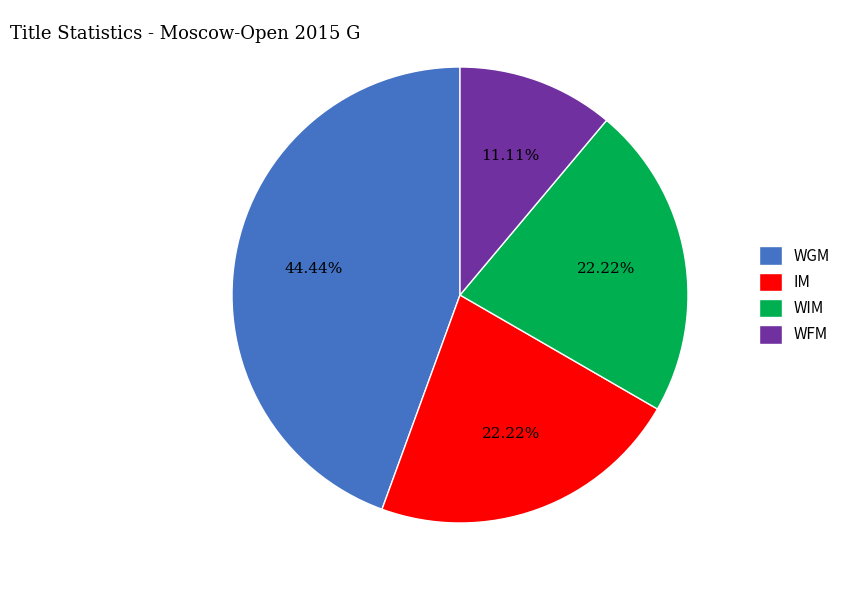

Does WGM represent more than half of the total?

No